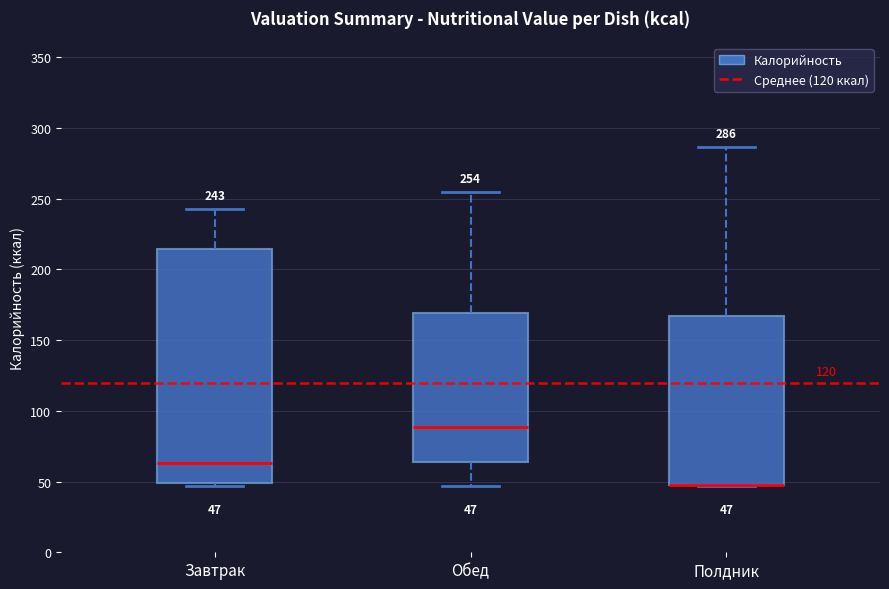

Which box is the tallest, from its lower edge to its upper edge?

Завтрак